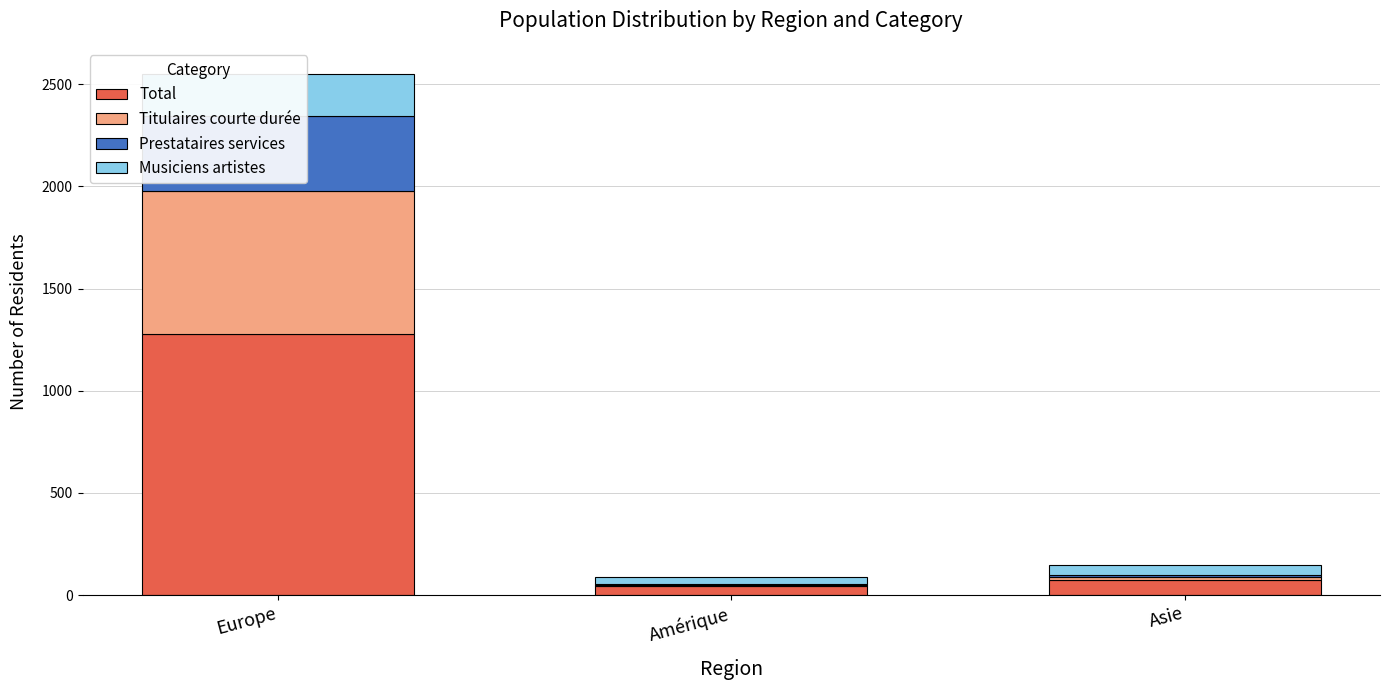

Between Europe and Asie, which is larger?

Europe